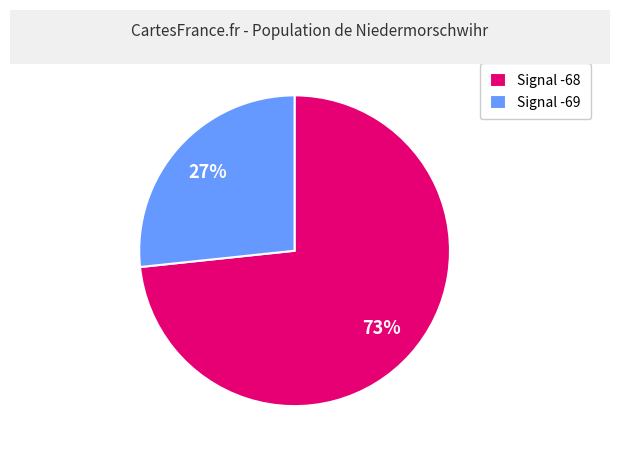

To the nearest percent, what portion does Signal -69 represent?

27%